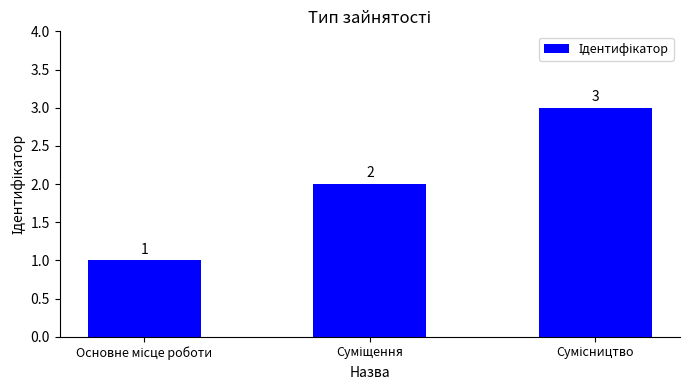

What is the maximum value shown in the chart?

3